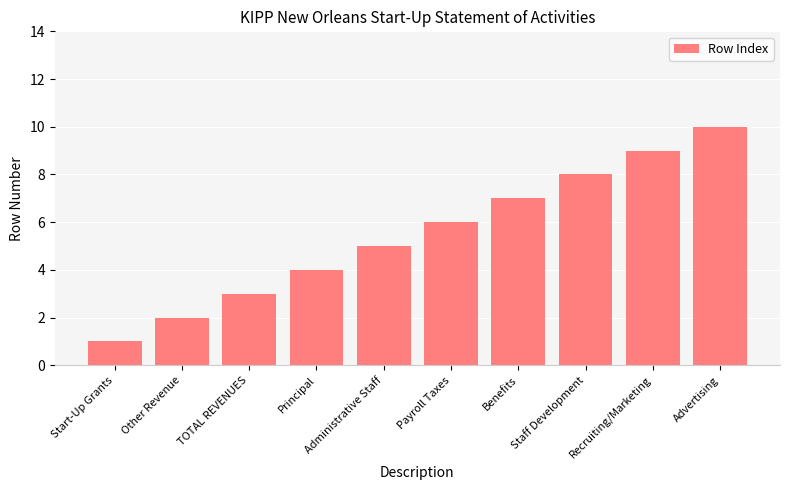

The chart shows a value of 4 at Principal. True or false?

True